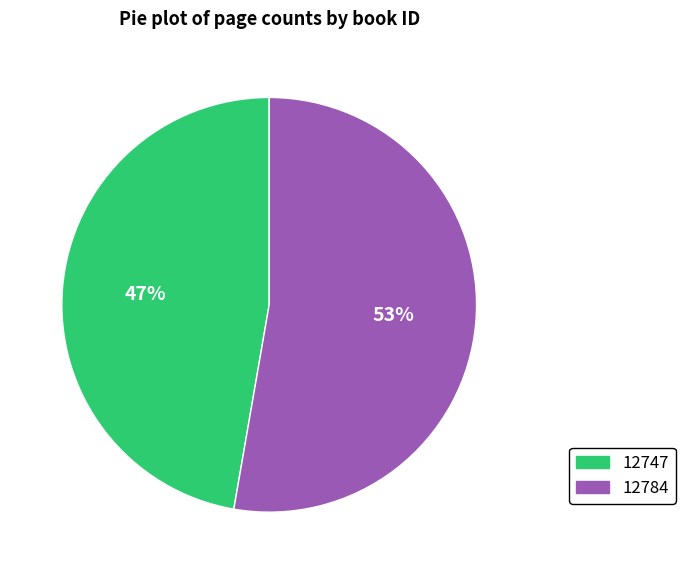

The 12784 slice represents 53% of the pie. True or false?

True